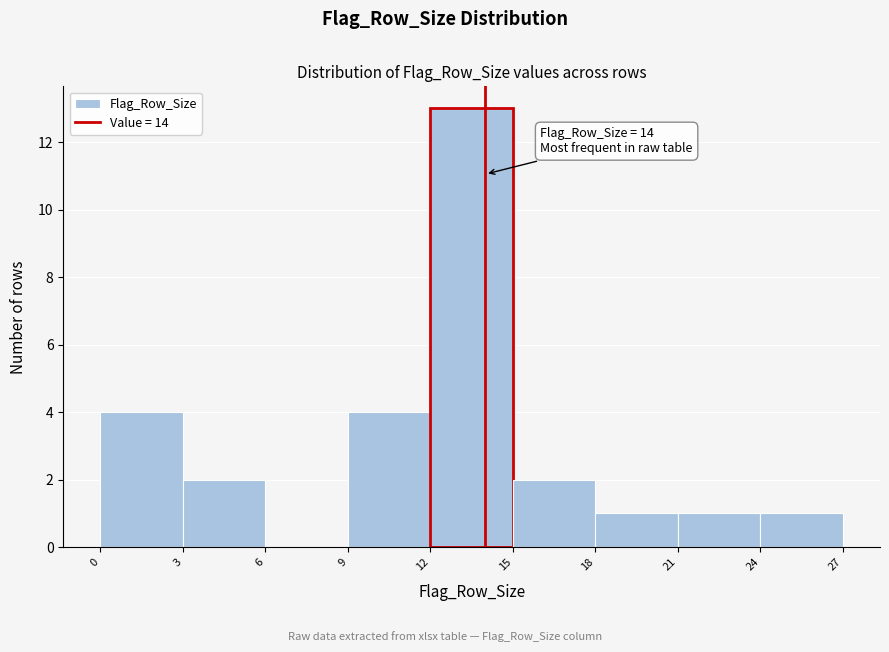

Which range on the x-axis has the tallest bar?

12 to 15